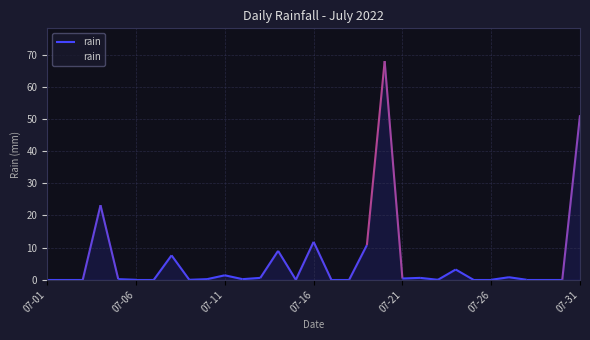

What is the maximum value for rain?

68.0